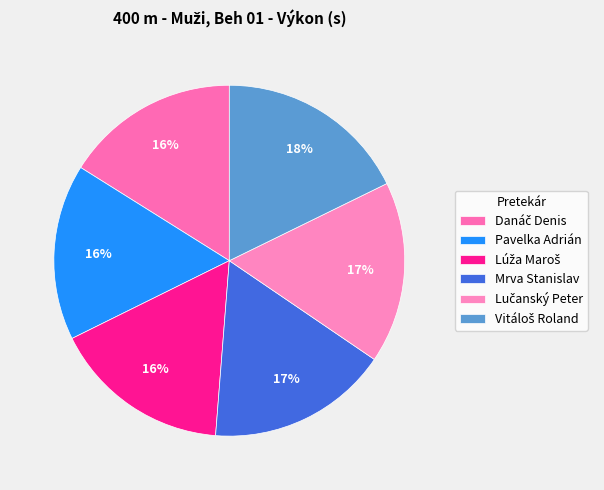

How many segments does this pie chart have?

6